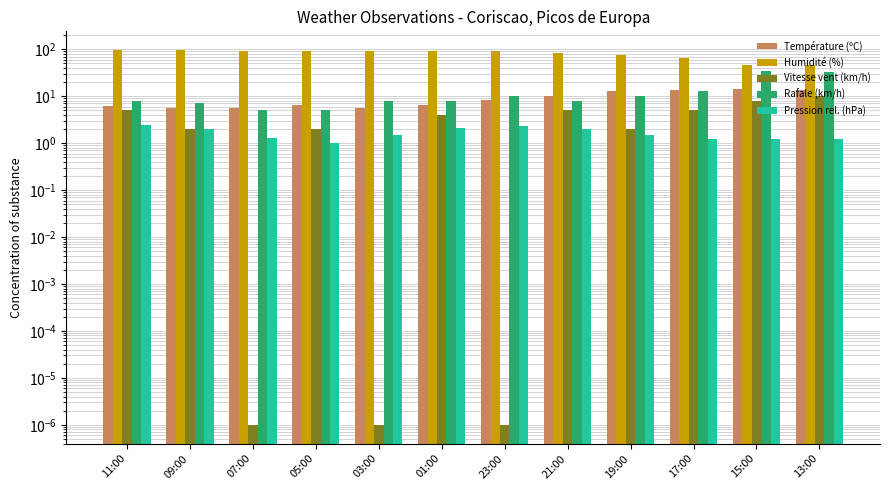

What is the label of the 2nd bar from the left?

09:00